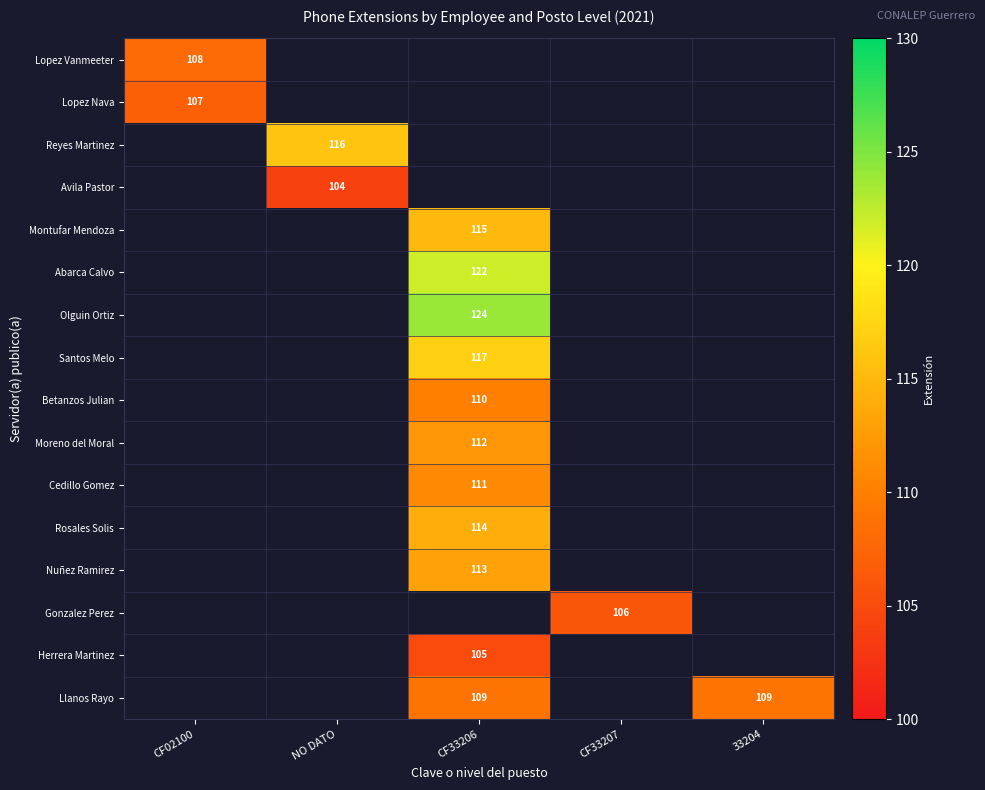

Is it true that Rosales Solis equals 46.2 at CF33206?

False